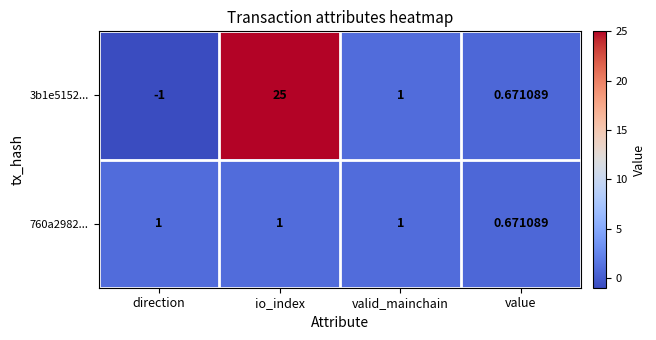

Rank the categories by 3b1e5152... value from highest to lowest.

io_index, valid_mainchain, value, direction